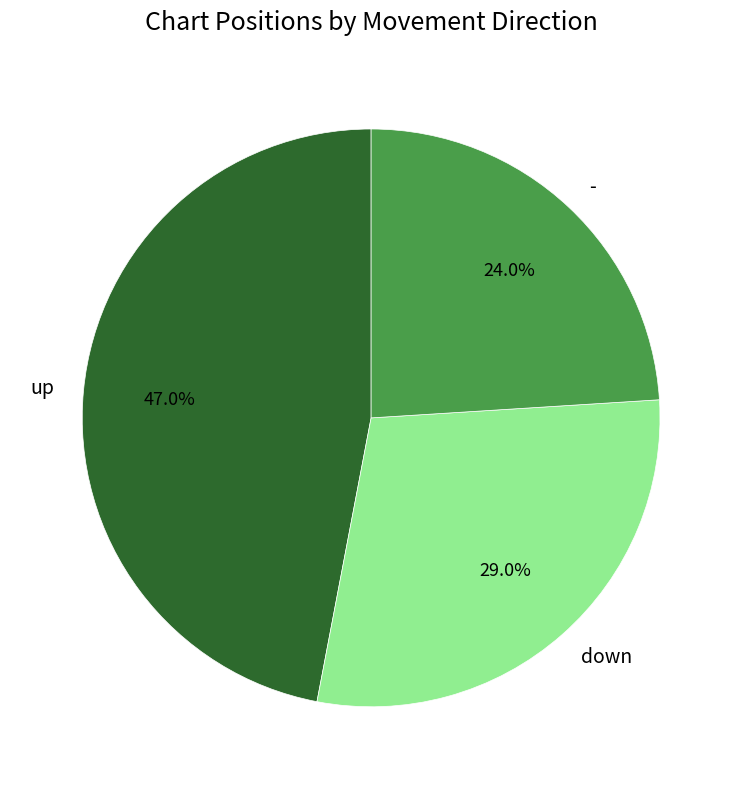

Is there any slice that represents more than half of the pie?

No